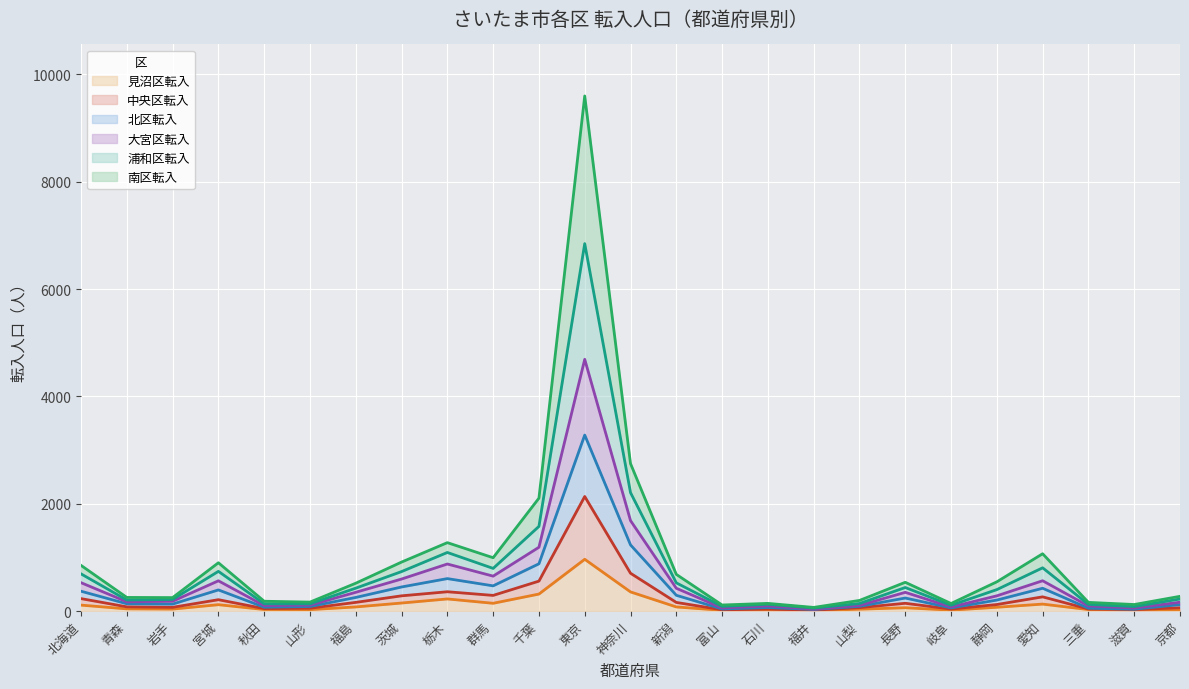

Is the value of 中央区転入 at 三重 greater than the value of 浦和区転入 at 岐阜?

Yes